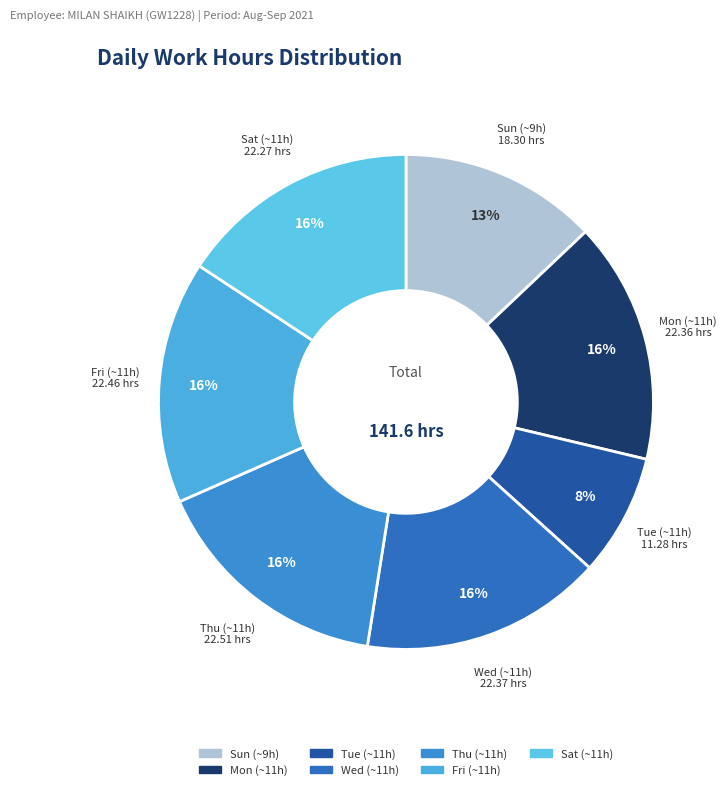

To the nearest percent, what portion does Tue (~11h) represent?

8%